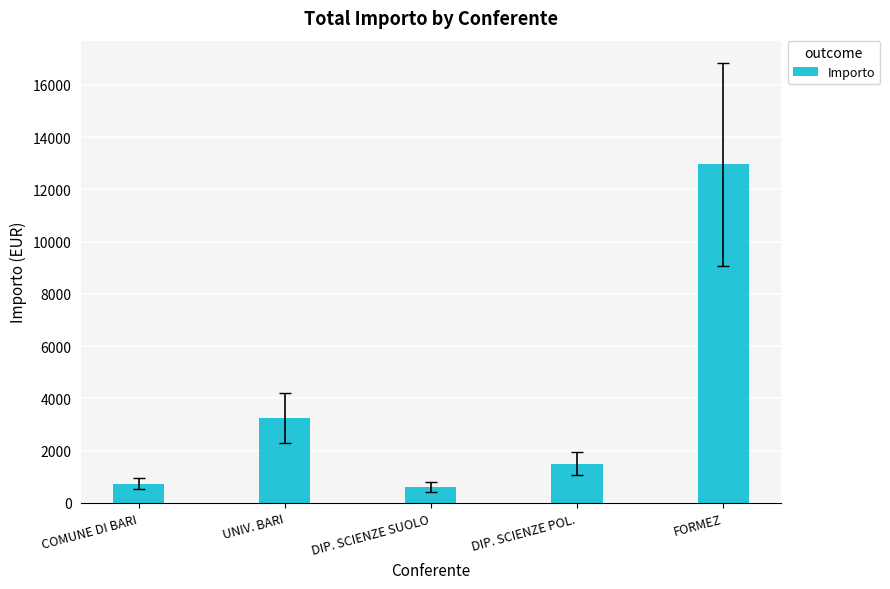

What is the change in value from DIP. SCIENZE SUOLO to DIP. SCIENZE POL.?

+900